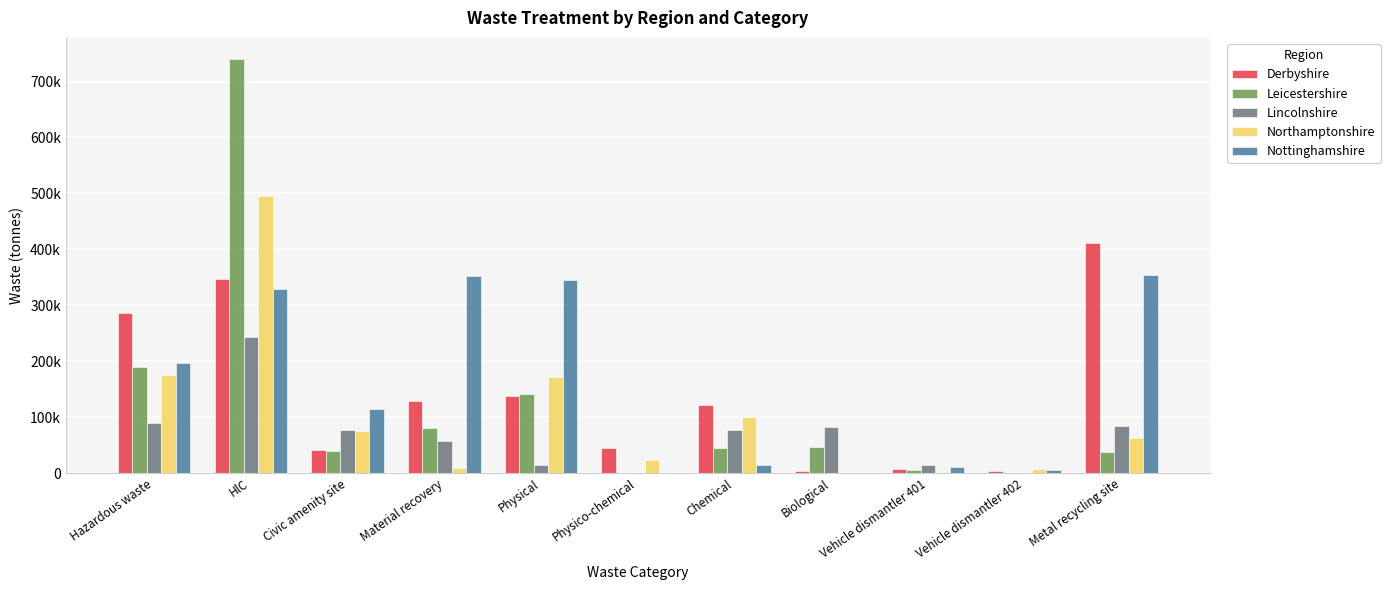

Reading right to left, transcribe all the data shown in this chart.

Derbyshire: 410701.4	4223.3	6800.2	4160.5	121952.5	45897.8	137789.4	129649.9	42133.5	347923.2	287192.1
Leicestershire: 38348.7	349.1	5154.6	46475.2	45464.8	457.1	141827.8	79992.0	40456.6	740885.0	190201.9
Lincolnshire: 83716.1	1216.7	14846.4	82508.1	78138.0	0.0	14122.9	58108.2	78126.2	244009.1	89462.3
Northamptonshire: 63200.8	7496.0	1788.5	0.0	100775.9	23958.5	171151.1	9637.4	75379.7	495262.7	176384.5
Nottinghamshire: 354561.0	6605.5	10960.7	0.0	15178.4	34.3	345522.9	352135.7	114165.9	330101.0	196743.2